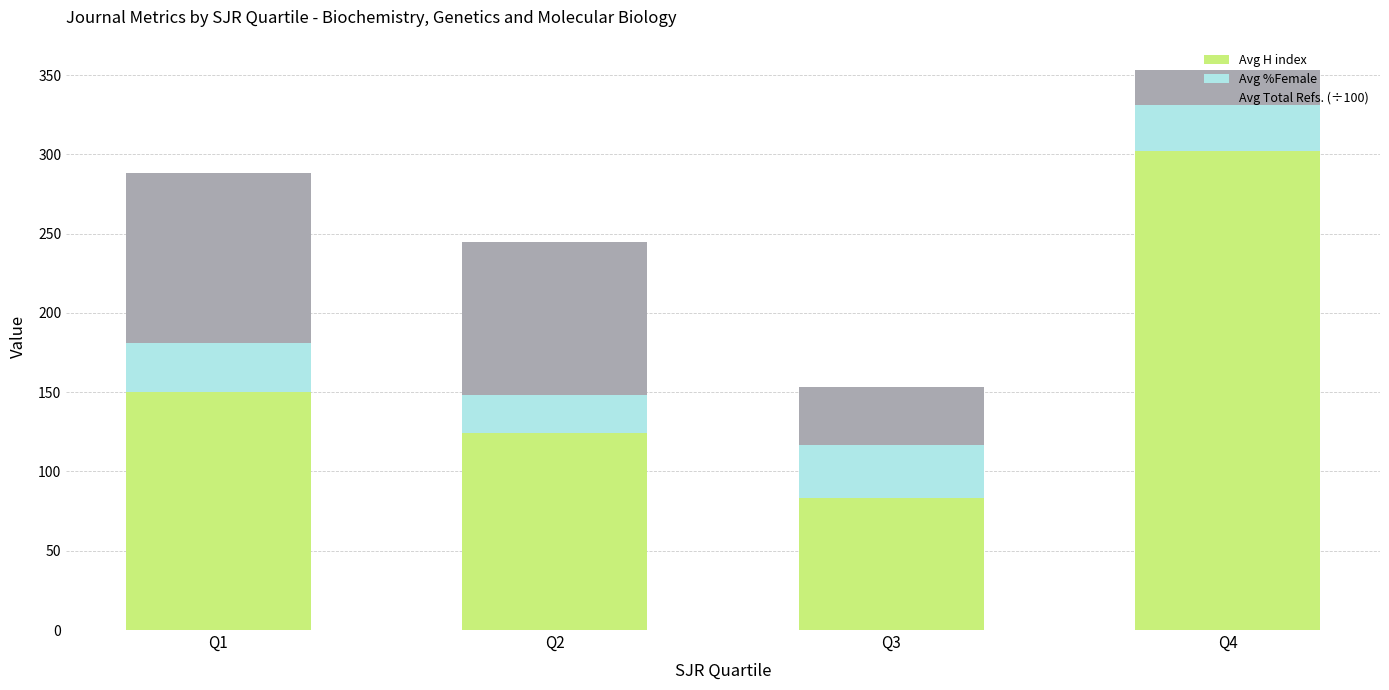

The value of Avg H index at Q1 is 199. True or false?

False